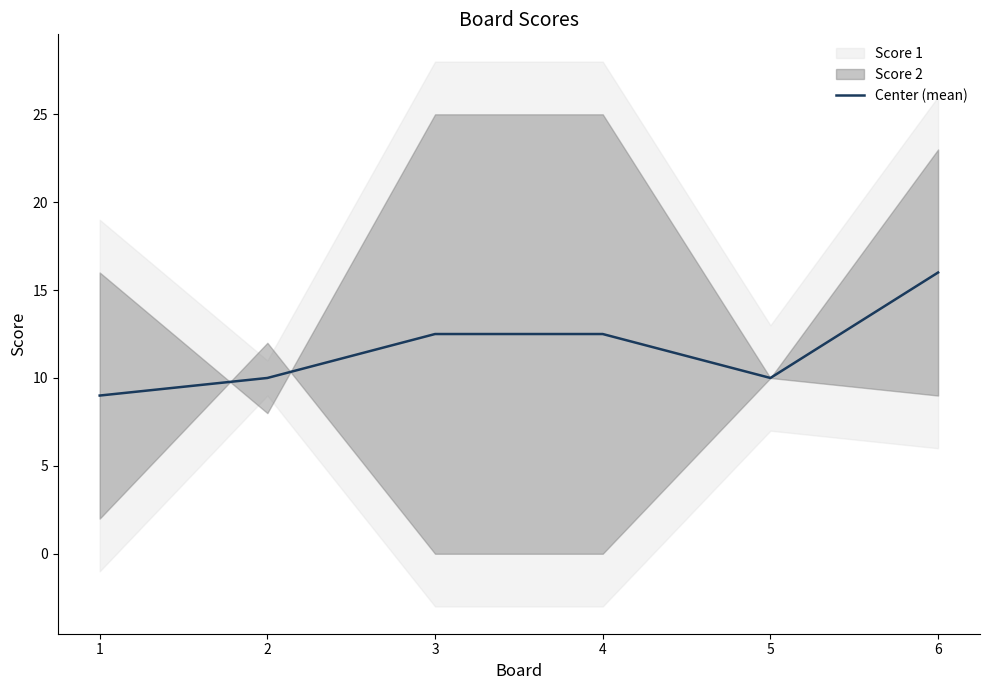

Between 6 and 3, which is larger?

6